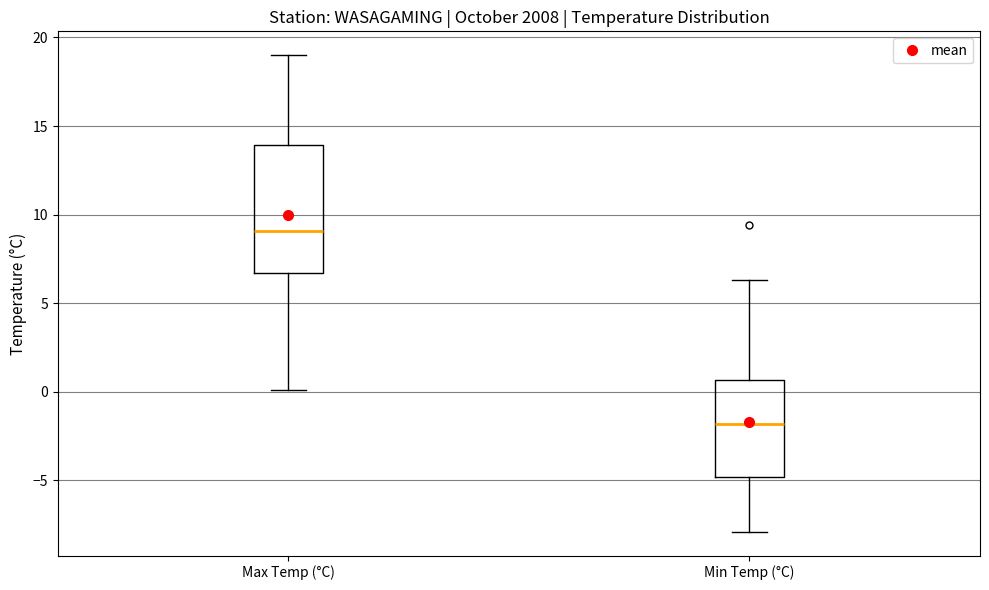

Reading left to right, read every box against the y-axis: the position of its median line, the range the box covers, and the ends of its whiskers. The values are not printed on the chart, so give them approximately, as read against the axis.

Max Temp (°C): median 9.0, box 6.5 to 14.0, whiskers 0.0 to 19.0
Min Temp (°C): median -2.0, box -5.0 to 0.5, whiskers -8.0 to 6.5